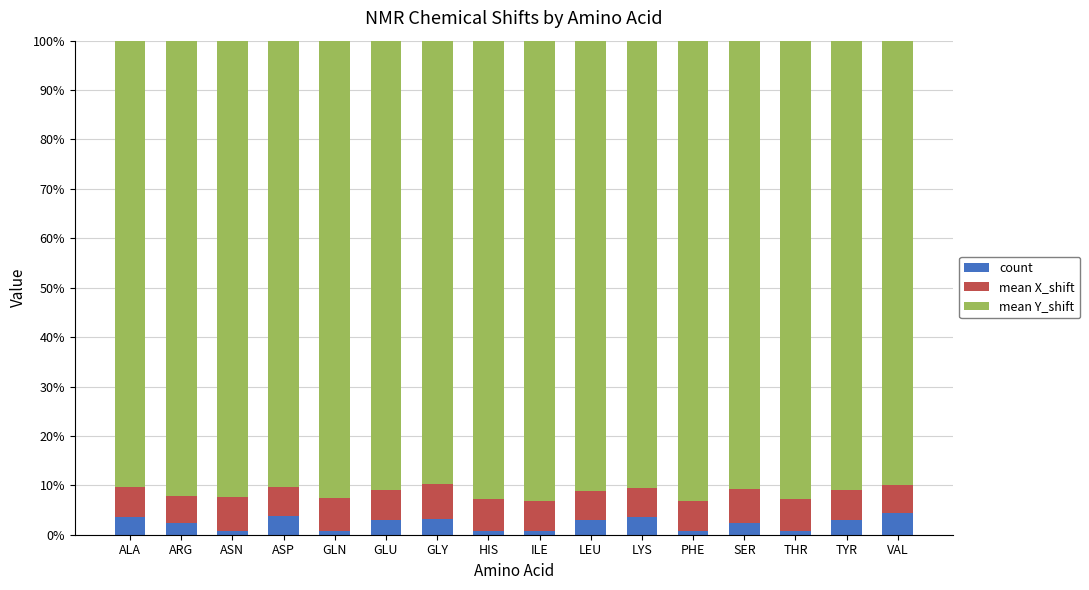

What is the maximum value for count?

4.4